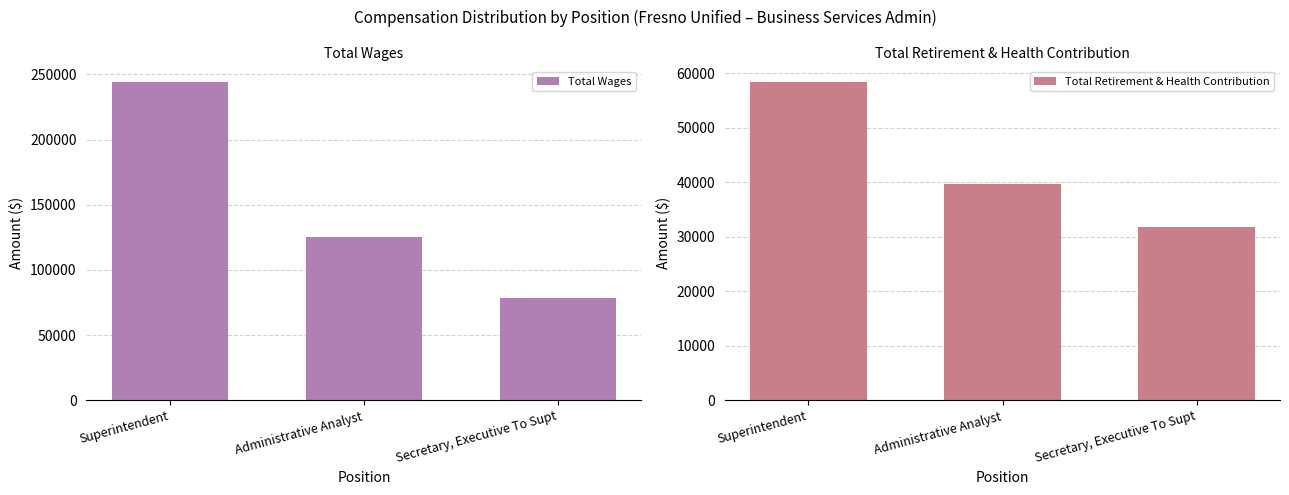

How many categories are shown in the chart?

3